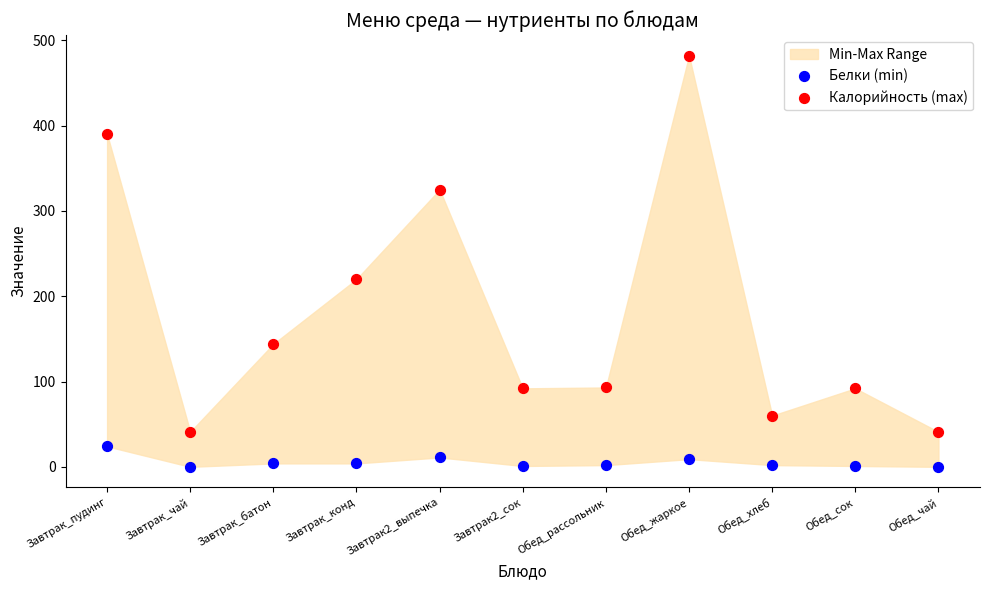

Across all data points, what is the range of Y values (max minus min)?

482